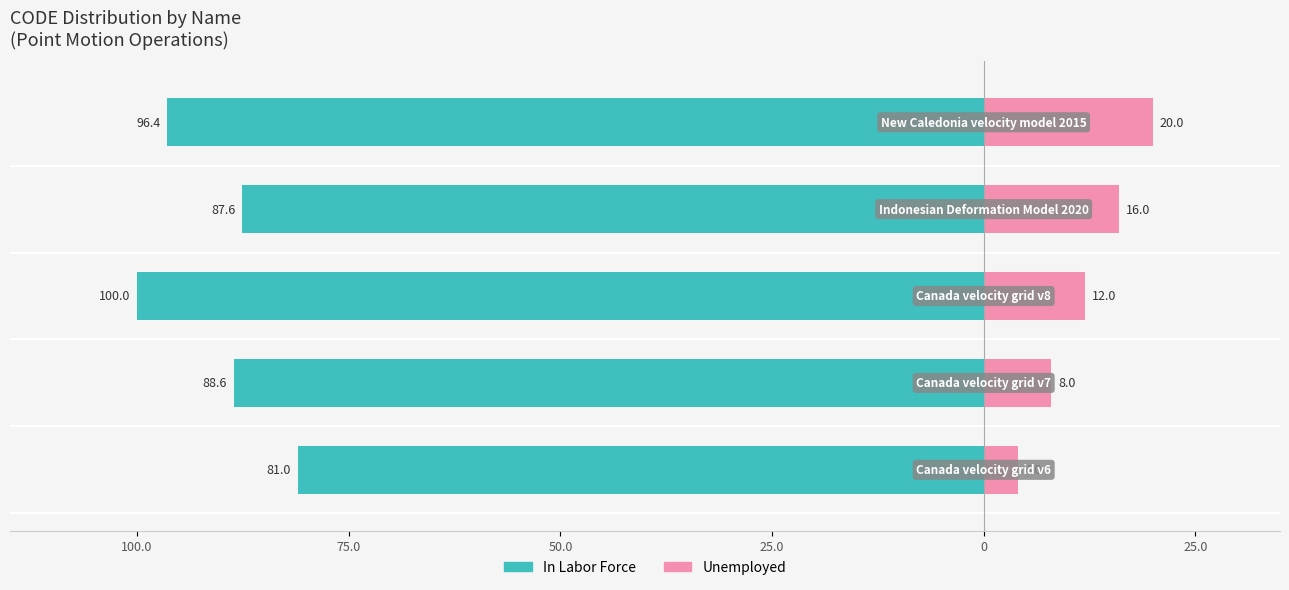

Which series changed the most between 100.0 and 0?

Unemployed